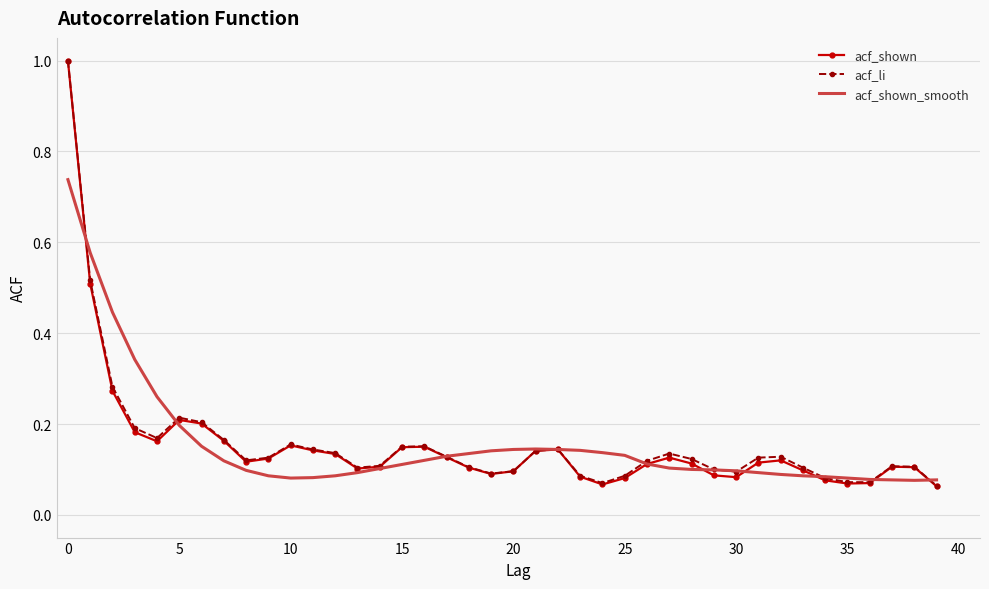

Which series has the largest range (max minus min)?

acf_shown